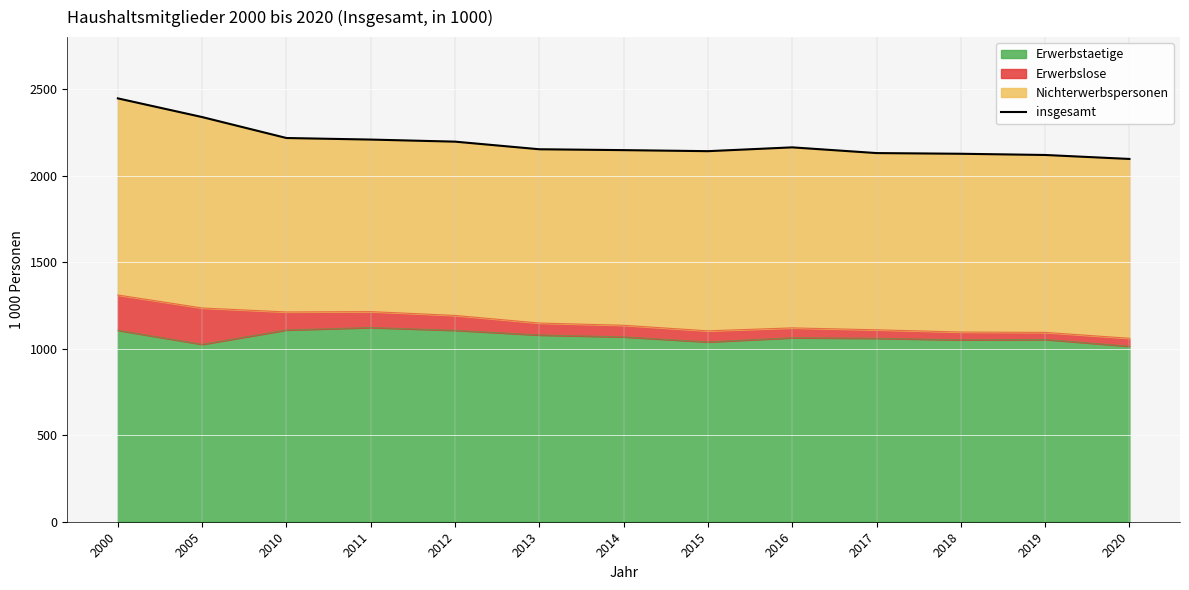

List the labels in order of value, smallest first.

2020, 2019, 2018, 2017, 2015, 2014, 2013, 2016, 2012, 2011, 2010, 2005, 2000